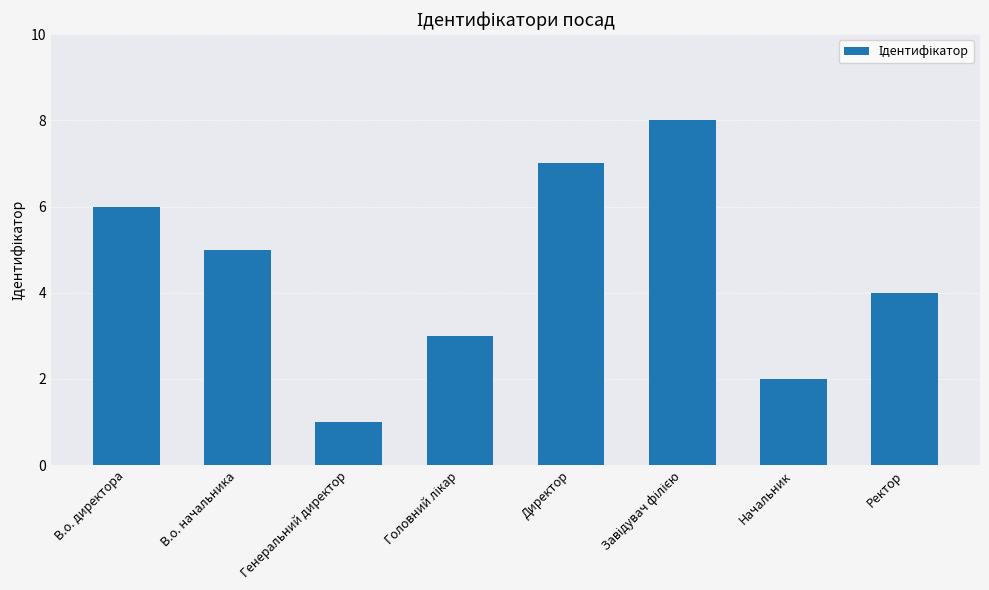

What position from the left is В.о. начальника?

2